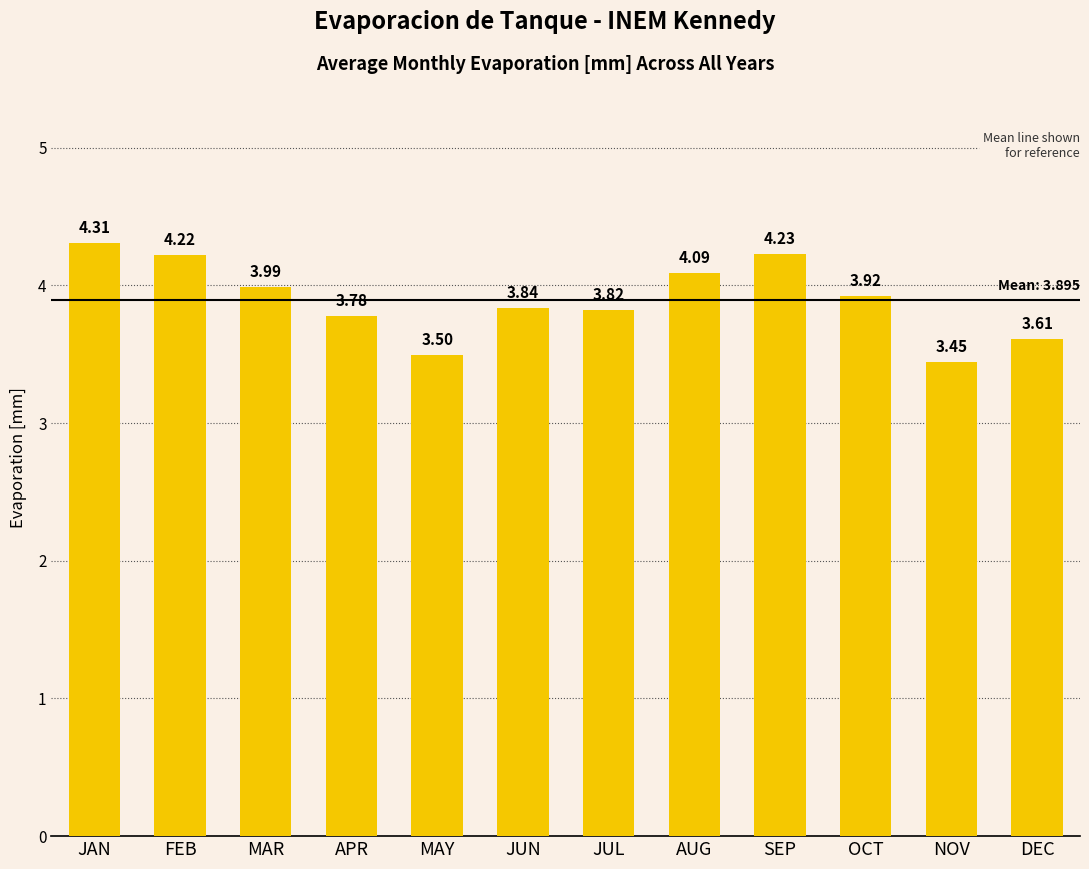

Which label corresponds to the smallest value in the chart?

NOV